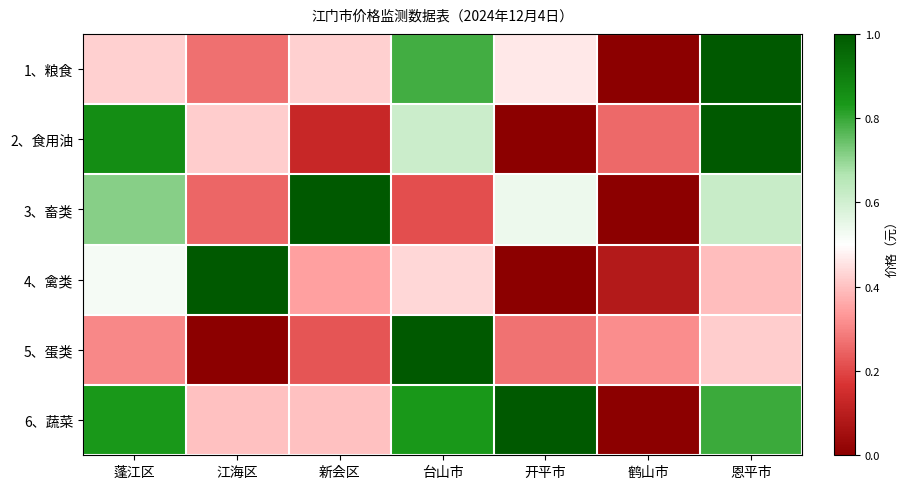

At which category is the sum across all series the highest?

恩平市